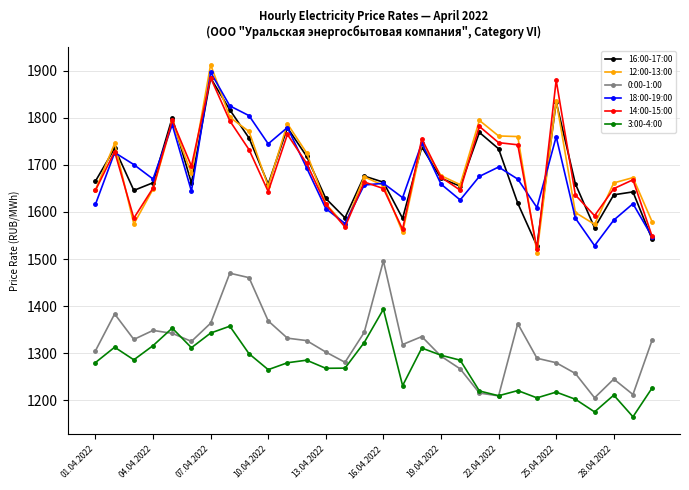

What is the value of the 0:00-1:00 point at the 20th from the left?

1267.1